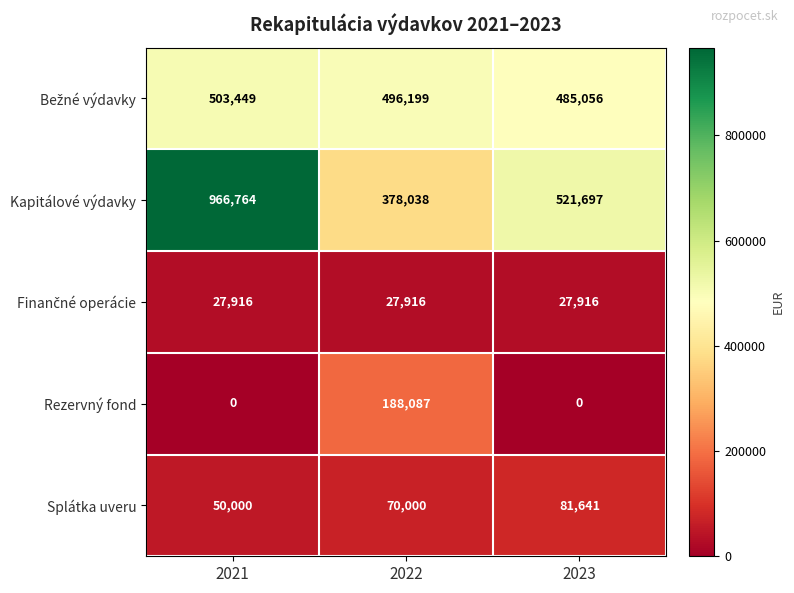

What is the spread (max minus min) of values at 2023?

521697